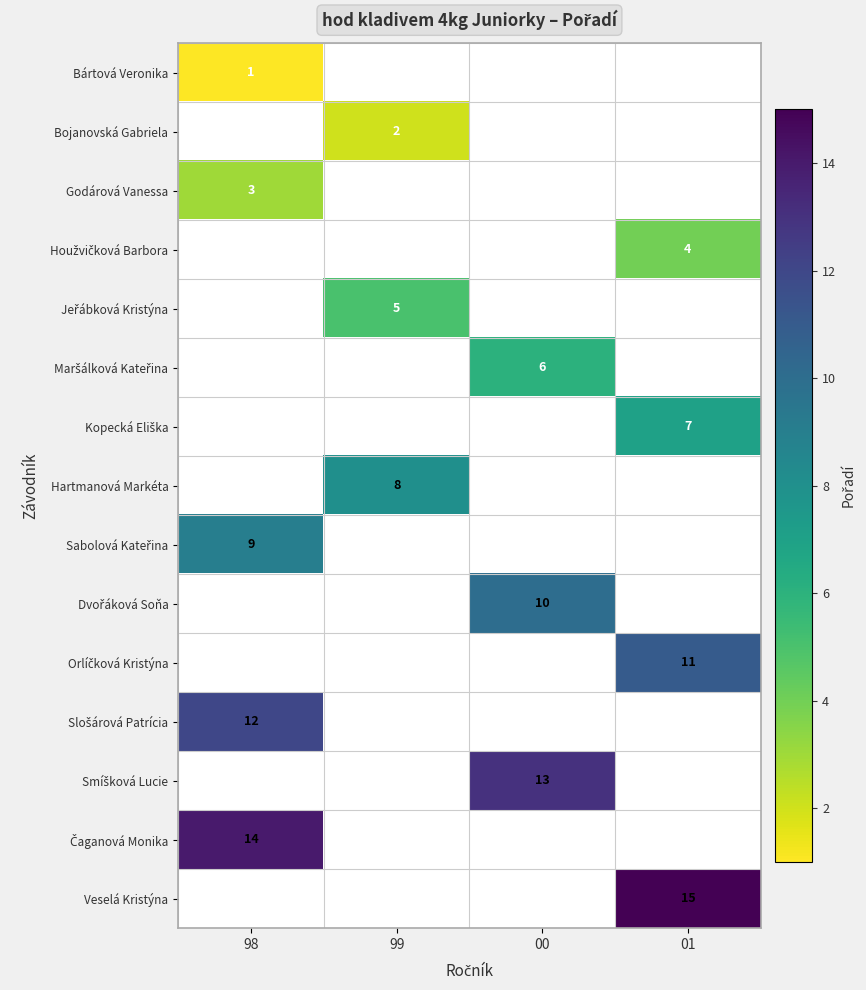

How many series are shown in this chart?

15